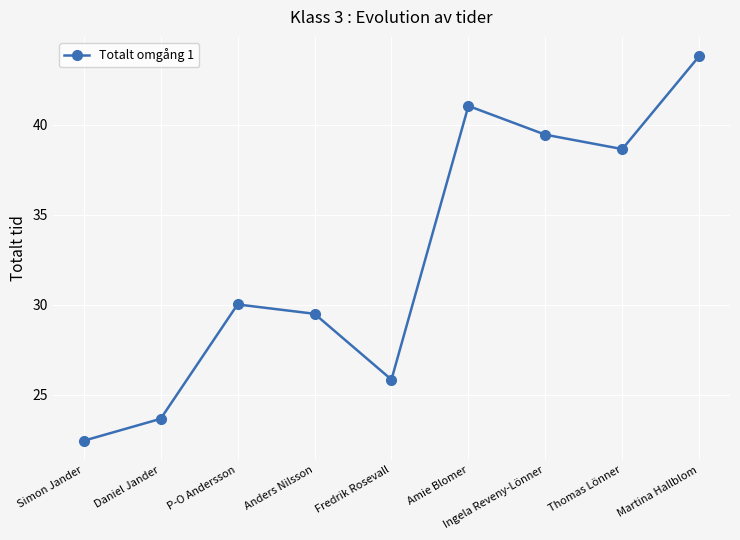

Rank the categories by value from highest to lowest.

Martina Hallblom, Amie Blomer, Ingela Reveny-Lönner, Thomas Lönner, P-O Andersson, Anders Nilsson, Fredrik Rosevall, Daniel Jander, Simon Jander